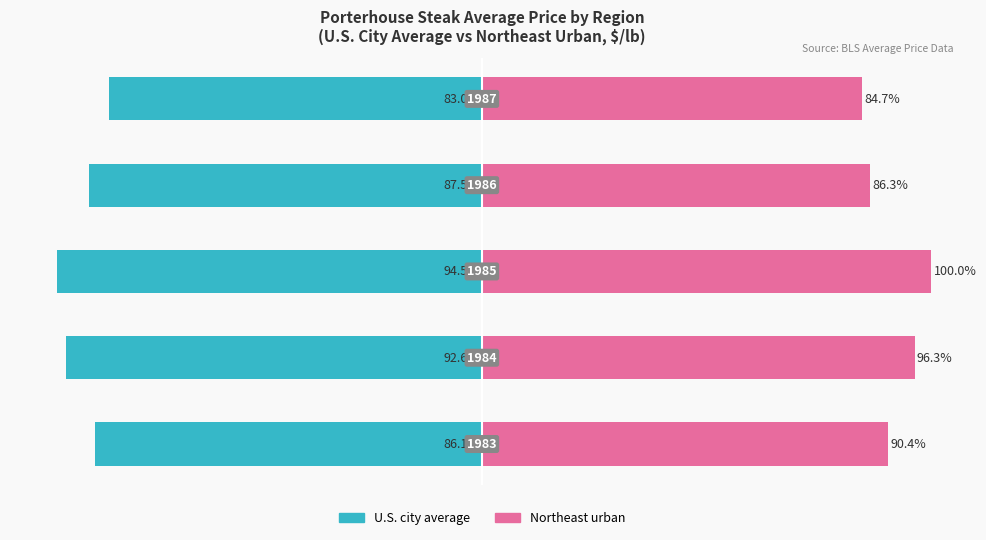

What are all the series names shown in the legend?

U.S. city average, Northeast urban